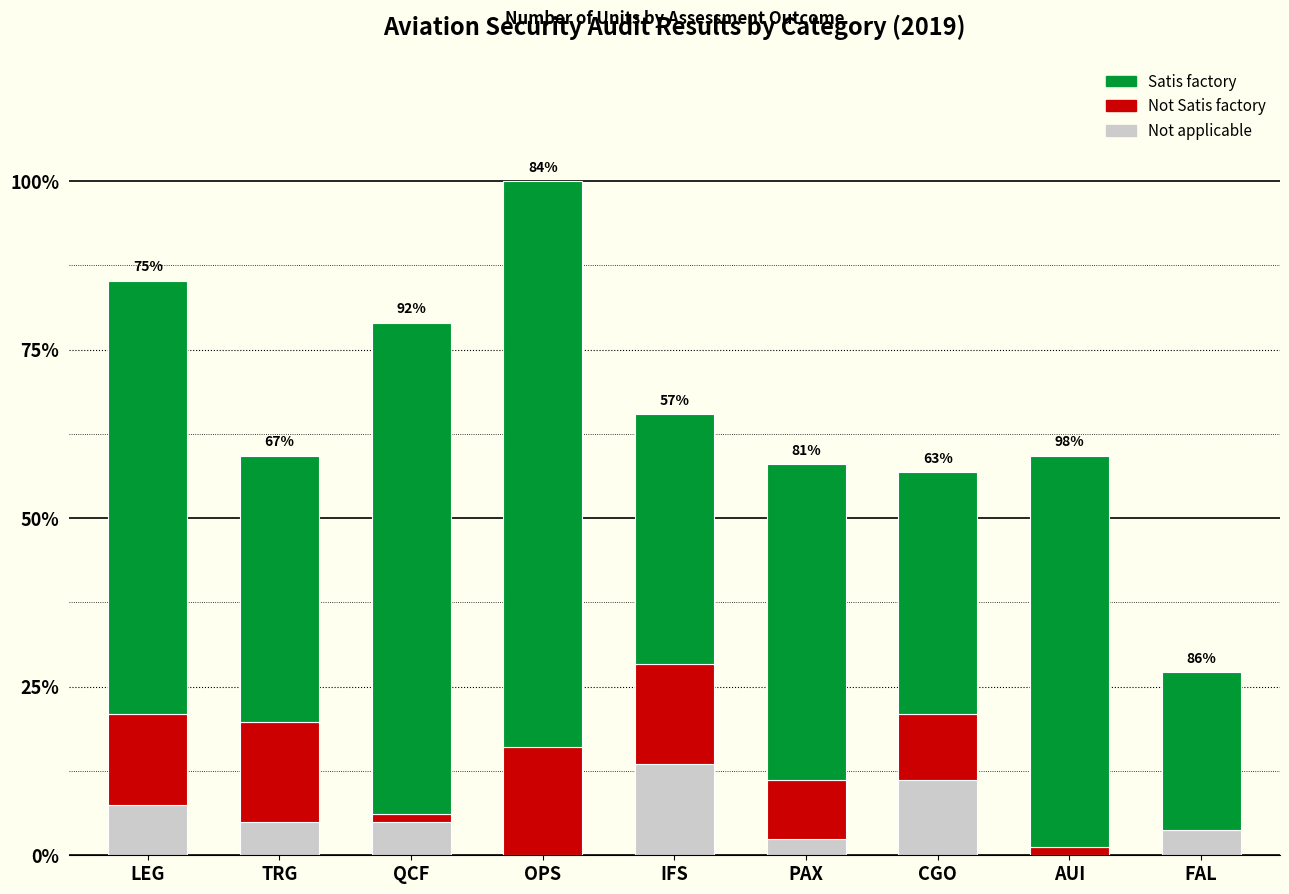

True or false: Not applicable has a value of 20 at IFS.

False